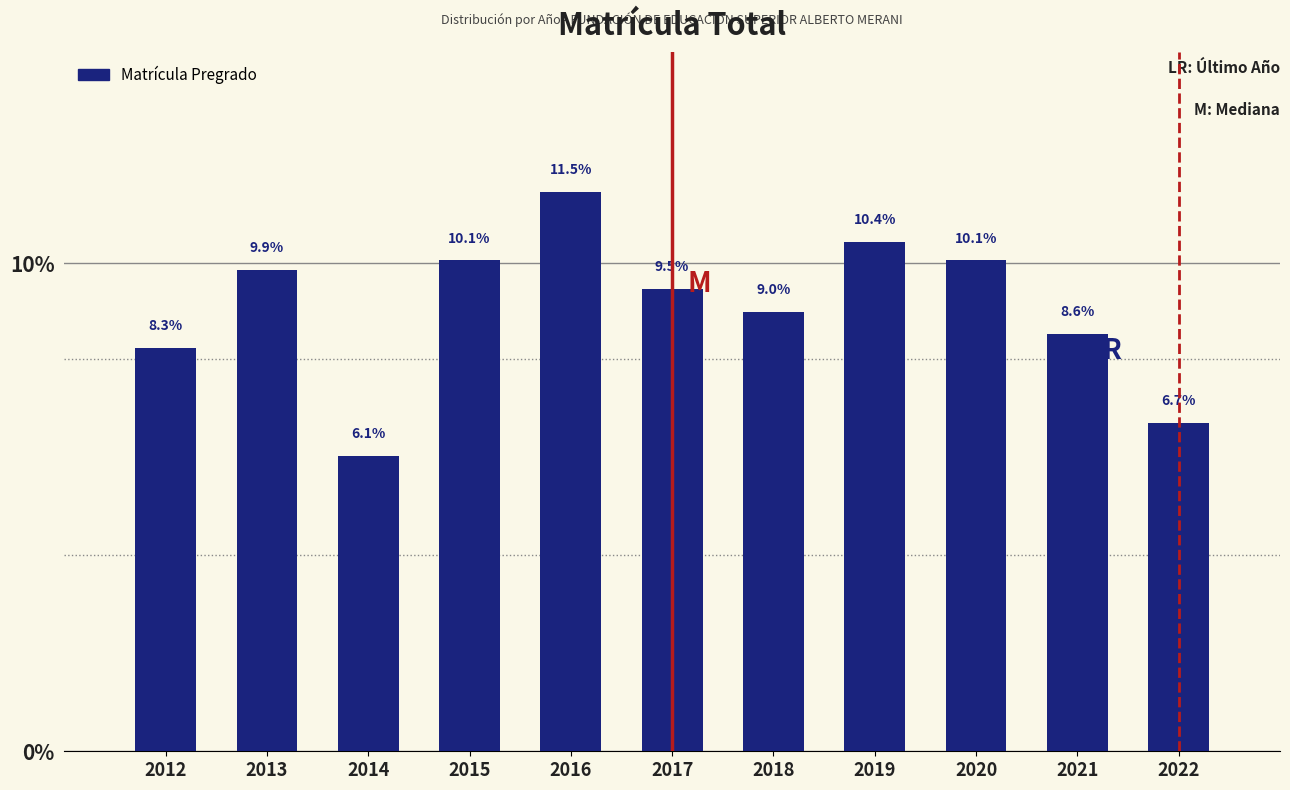

Reading left to right, what are all the values shown in this chart?

8.3	9.9	6.1	10.1	11.5	9.5	9.0	10.4	10.1	8.6	6.7